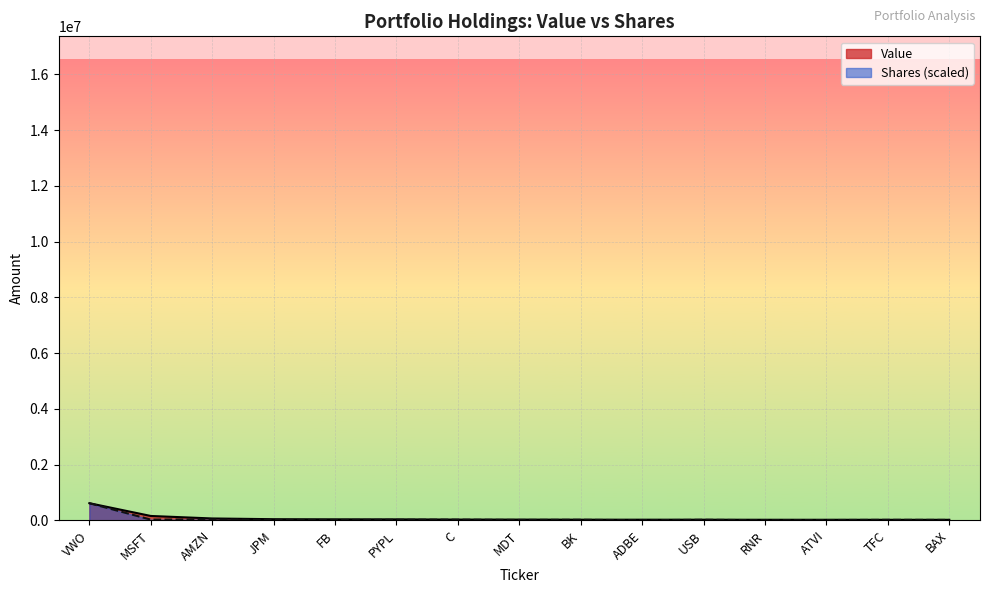

True or false: Value has more than 0 interior local peaks.

False